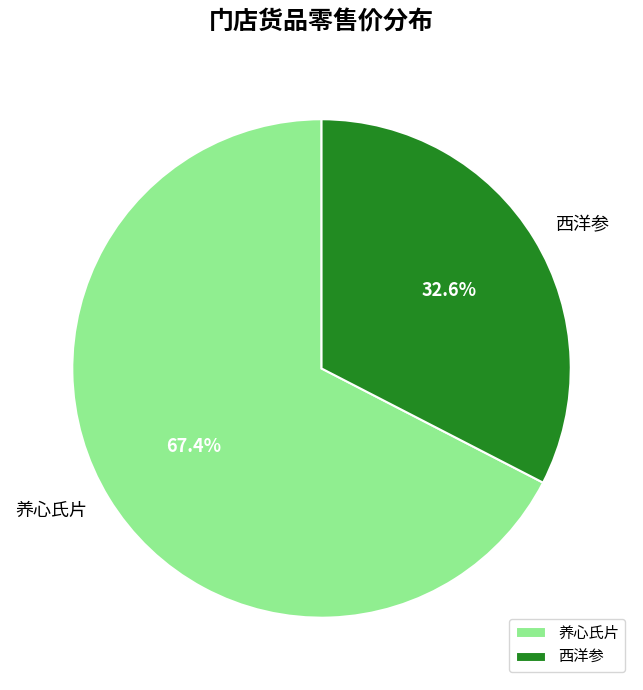

What portion of the pie excludes 西洋参?

67.4%